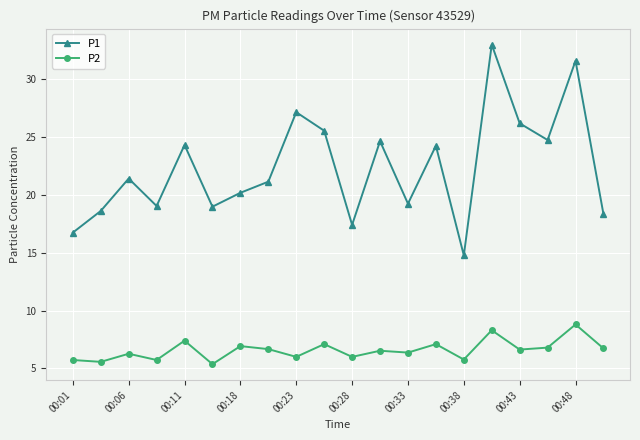

Which series has the largest total across all categories?

P1